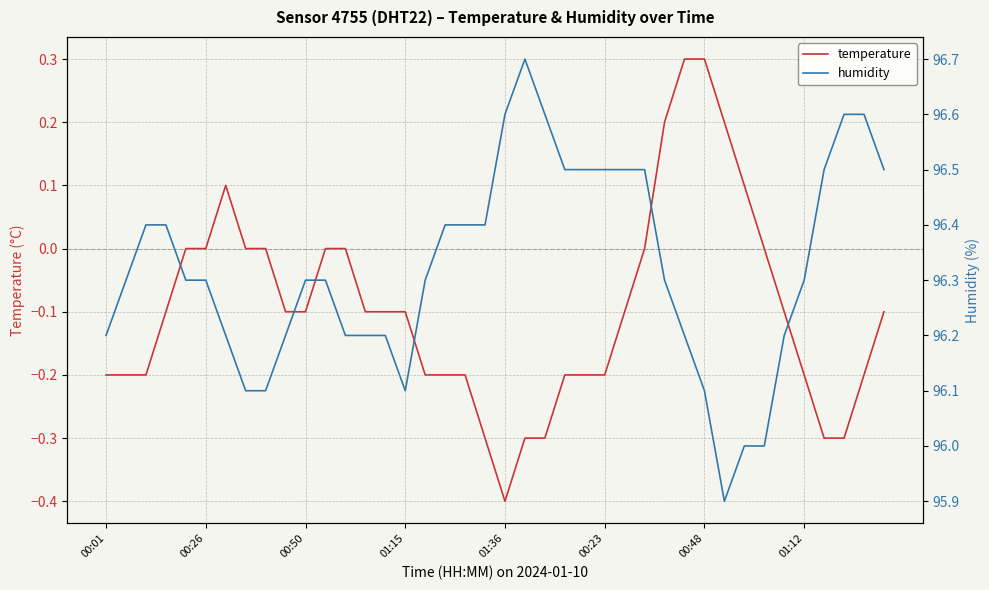

What is the value of the humidity point at the 34th from the left?

96.0